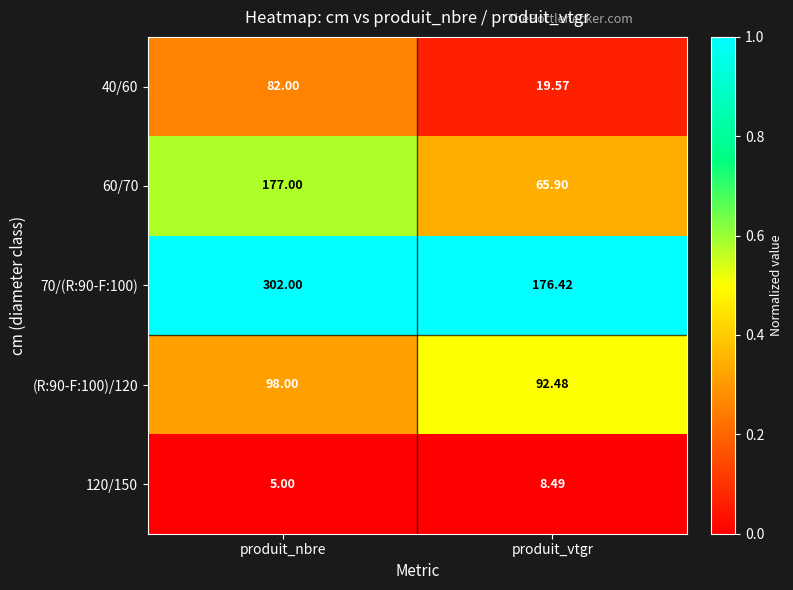

At which label is 70/(R:90-F:100) closest to 239?

produit_vtgr